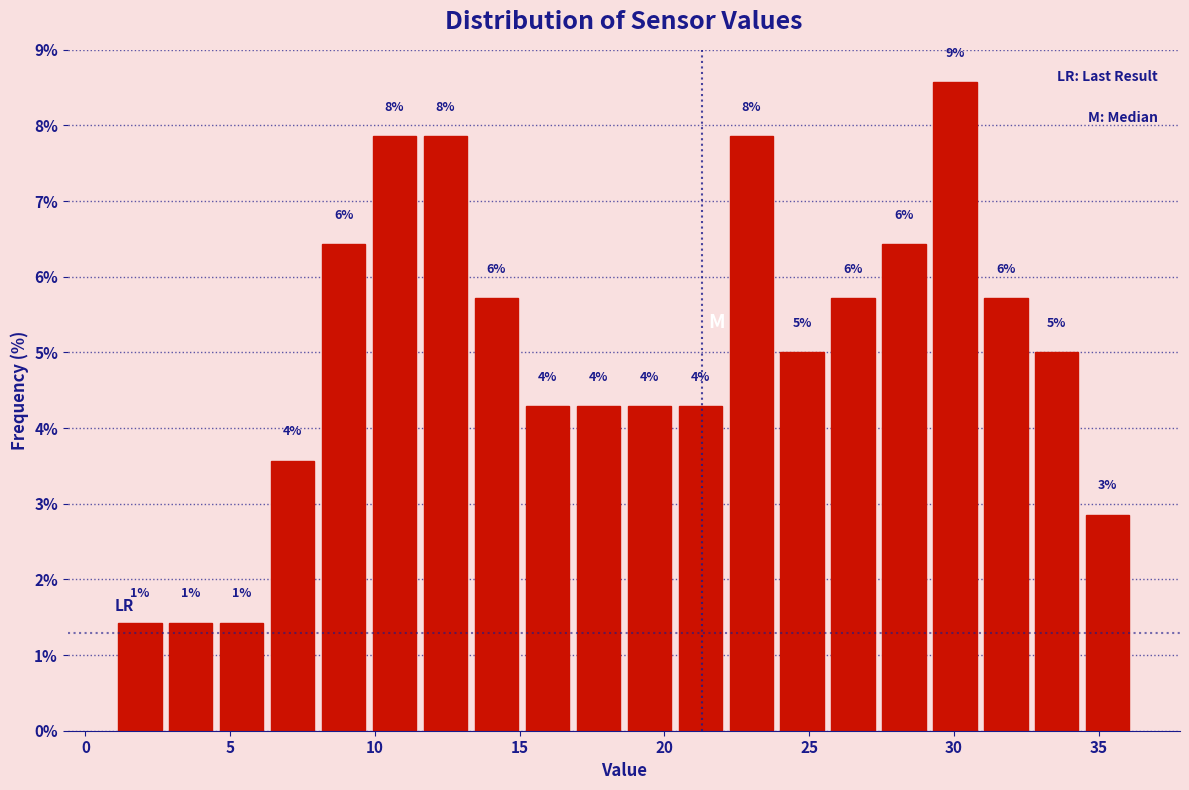

Read against the x-axis, roughly where is the centre of the tallest bar?

30.0